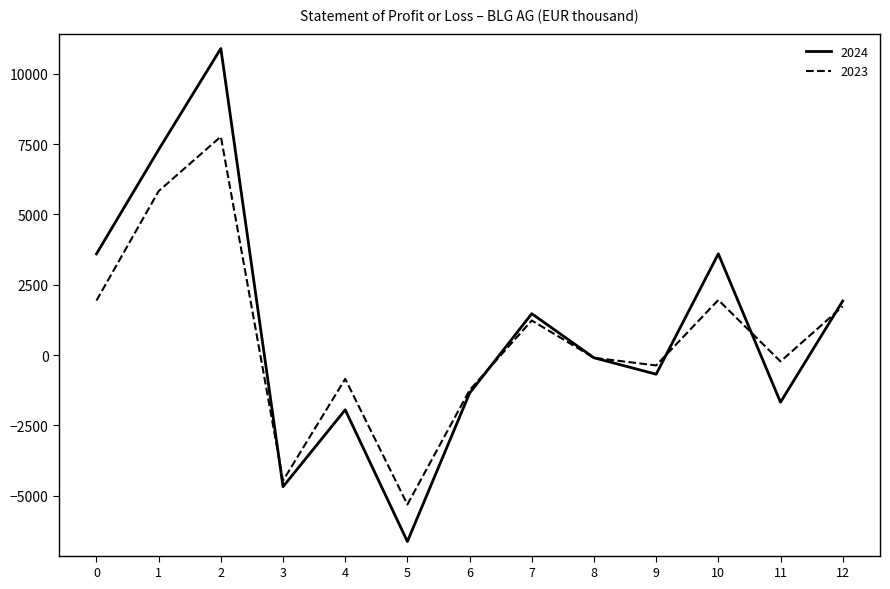

Which series has the widest spread of values?

2024